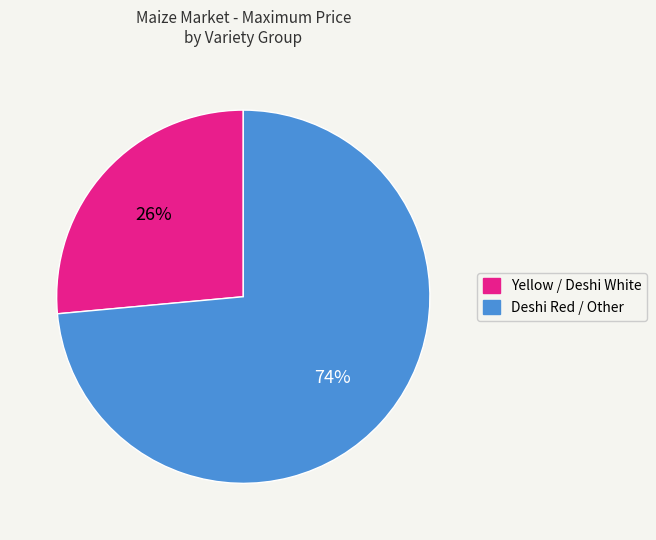

Is there a majority slice in this chart?

Yes